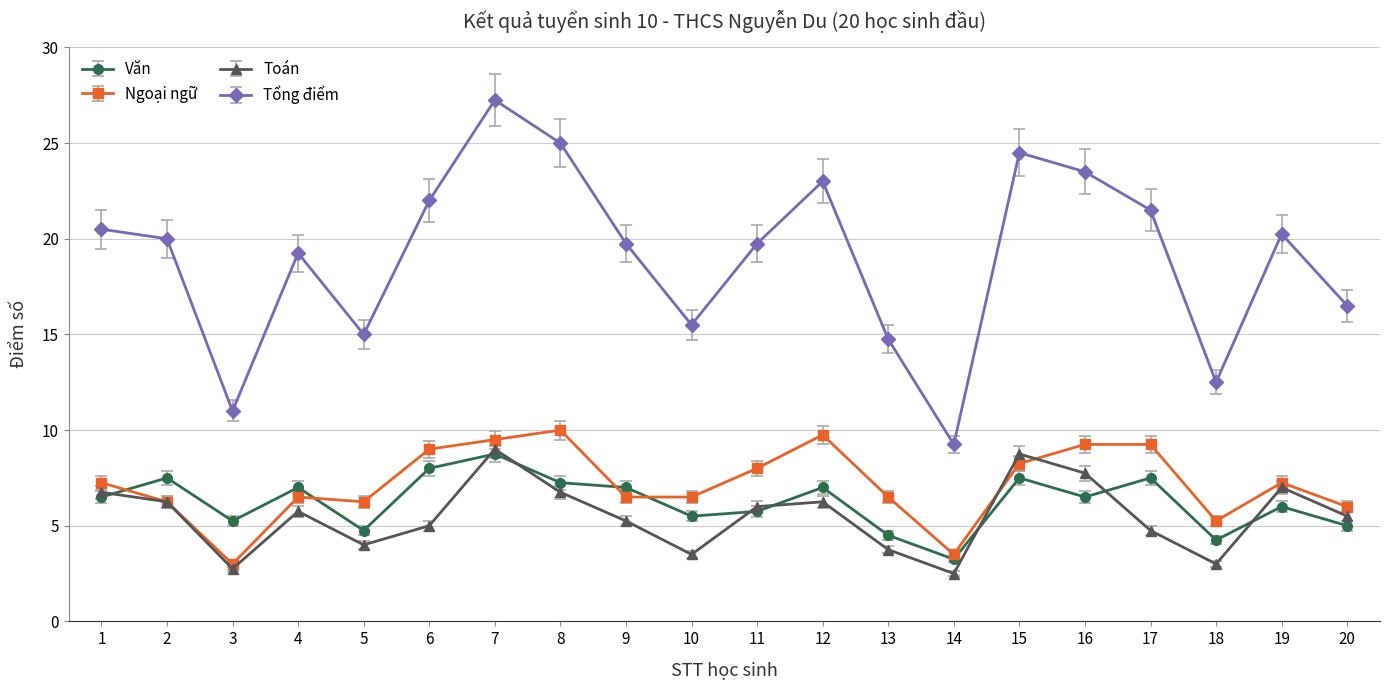

Rank the series by their maximum value, from highest to lowest.

Tổng điểm, Ngoại ngữ, Toán, Văn